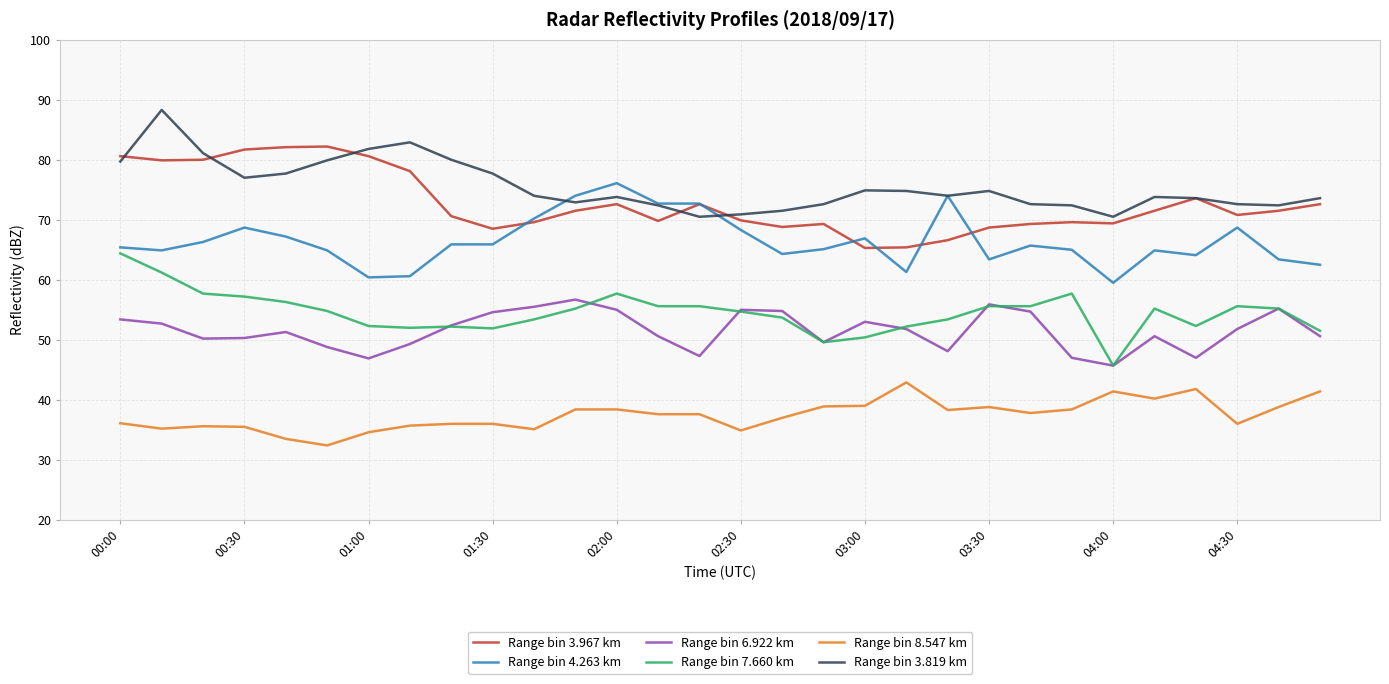

What is the maximum value shown in the chart?

88.3